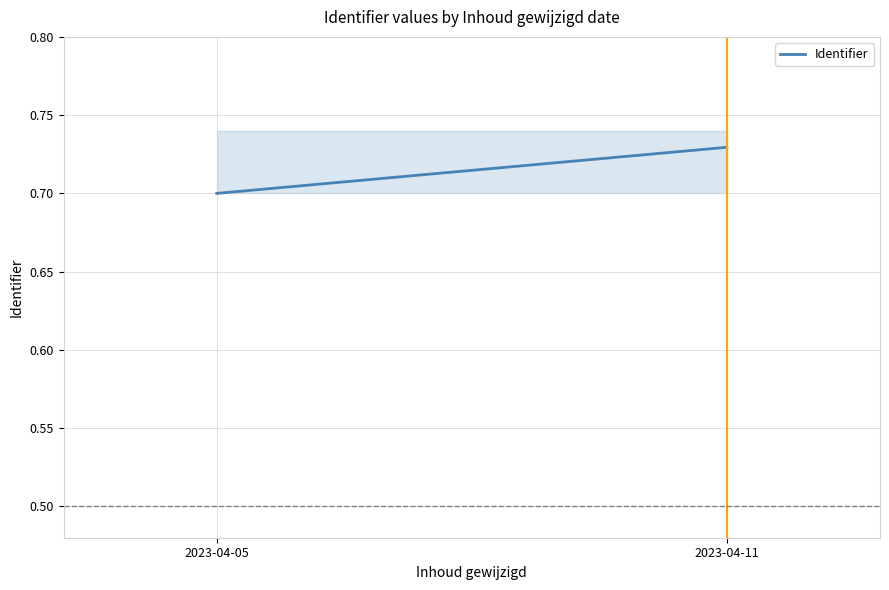

What is the value of the 2nd point from the left?

0.7